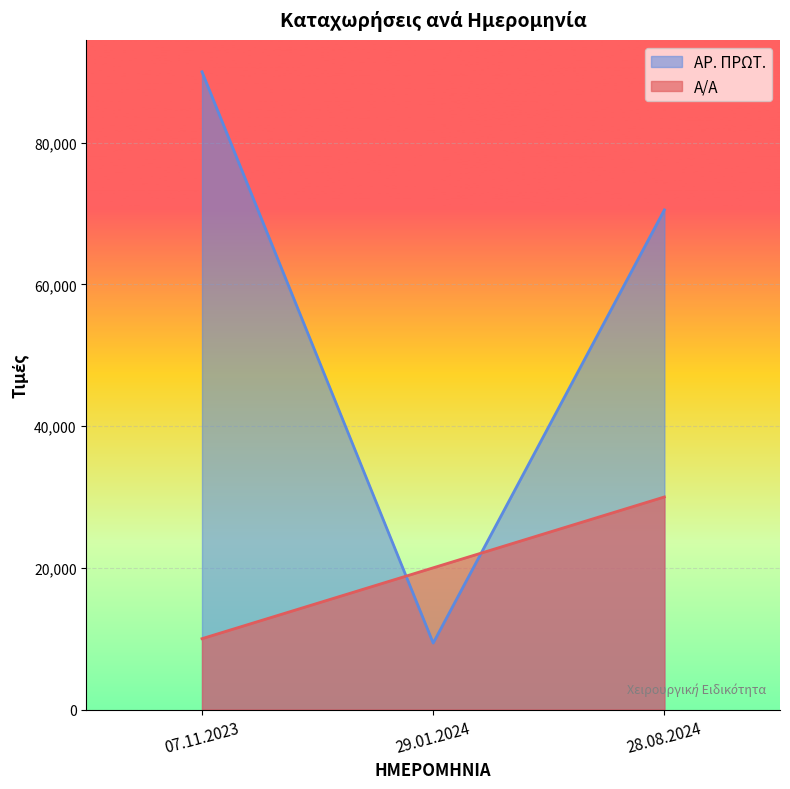

Rank the series at 29.01.2024 from lowest to highest value.

ΑΡ. ΠΡΩΤ., Α/Α